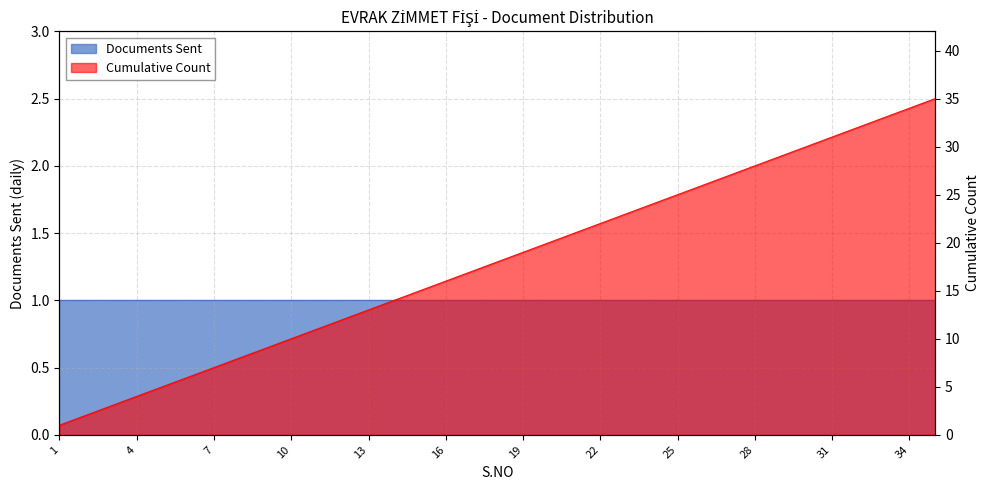

What is the ratio of the value at 14 to the value at 27?

0.5